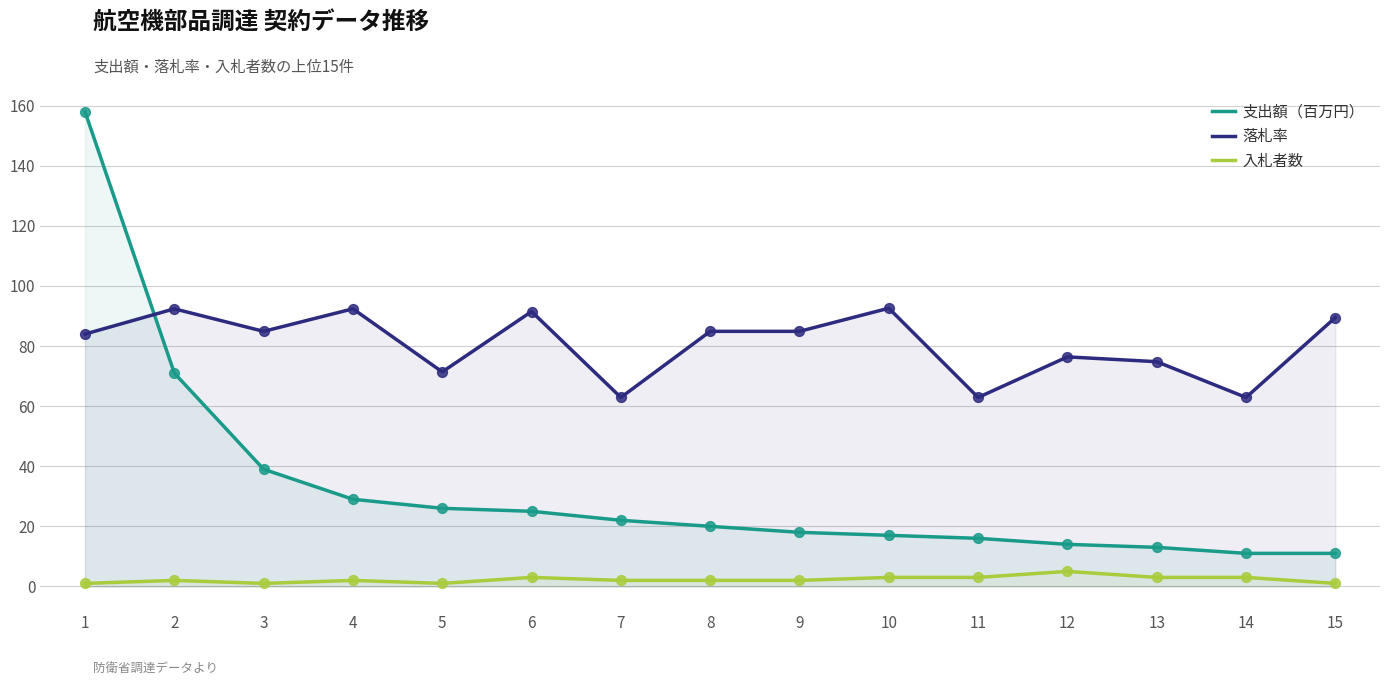

At which category is the sum across all series the highest?

1